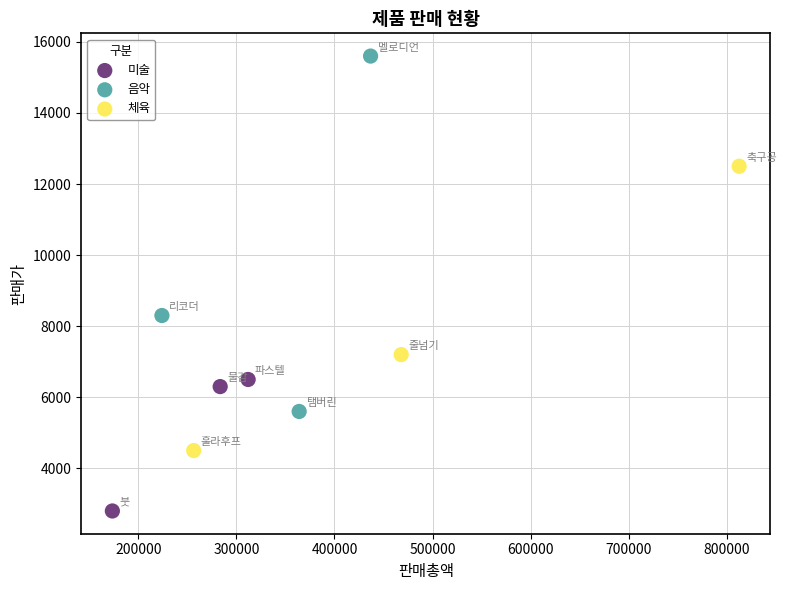

Which series reaches the minimum Y coordinate?

미술